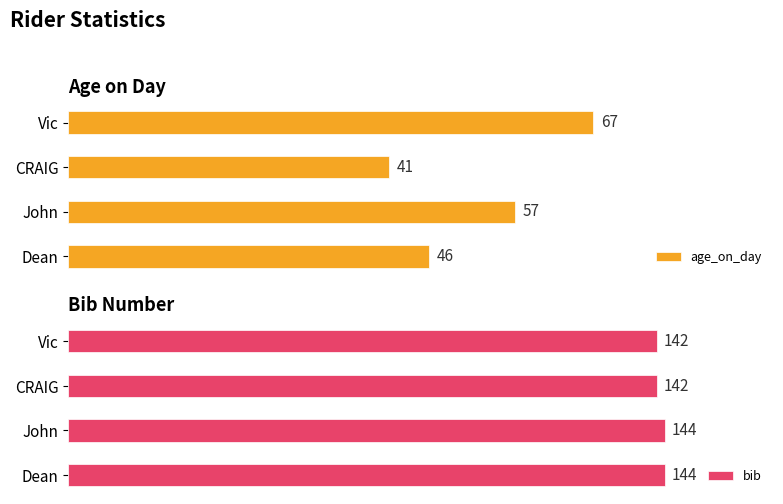

What is the value of the bib bar at the 2nd from the left?

142